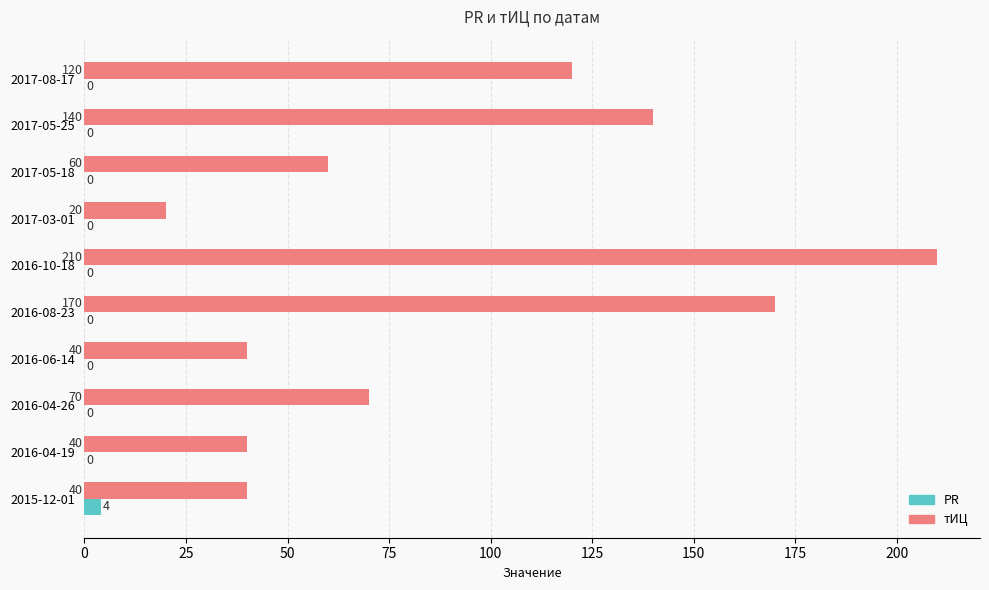

The value of тИЦ at 2016-06-14 is 60. True or false?

False